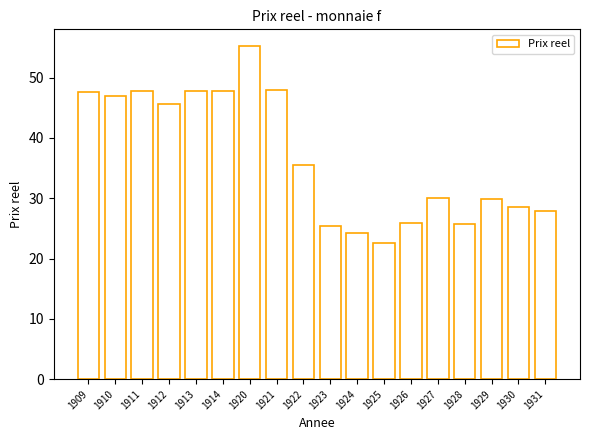

How many series are shown in this chart?

1